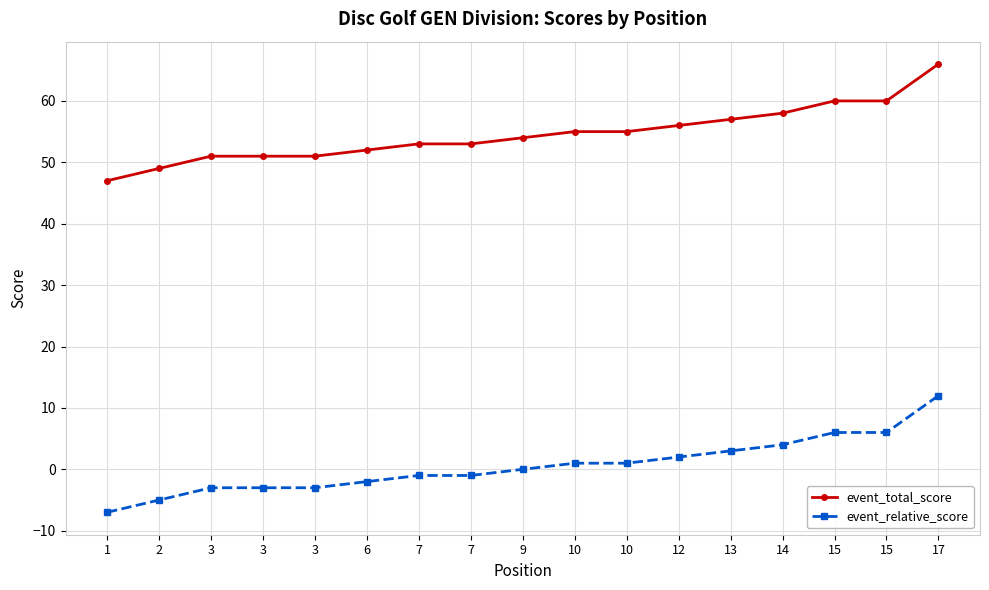

What is the average value of the event_relative_score series?

1